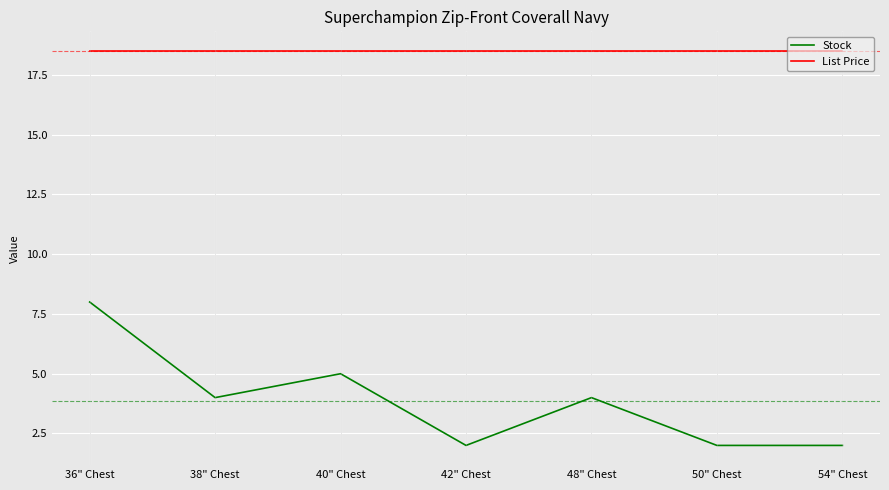

Which series has the largest total across all categories?

List Price